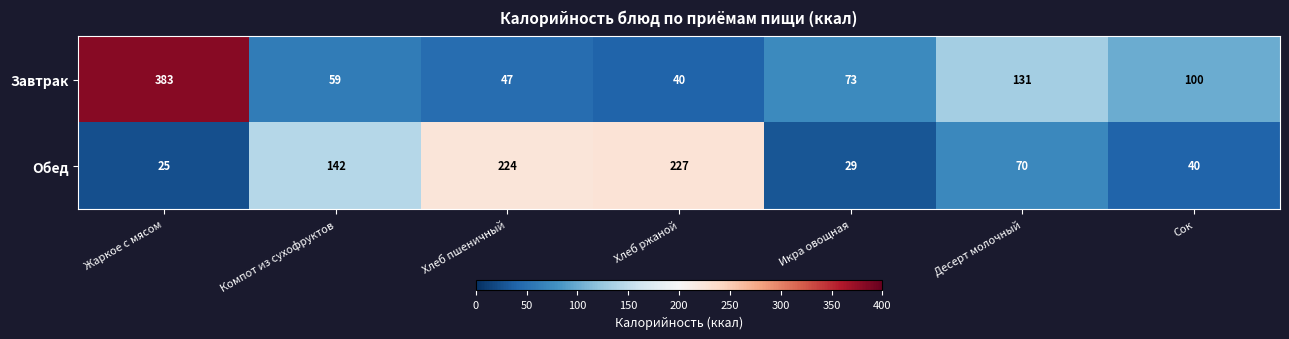

What is the average value of the Обед series?

108